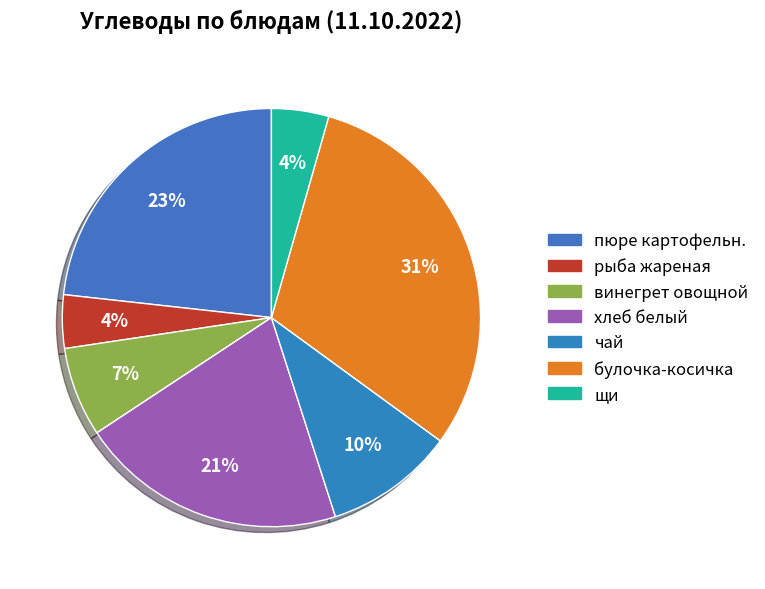

What is the largest slice in the pie chart?

булочка-косичка